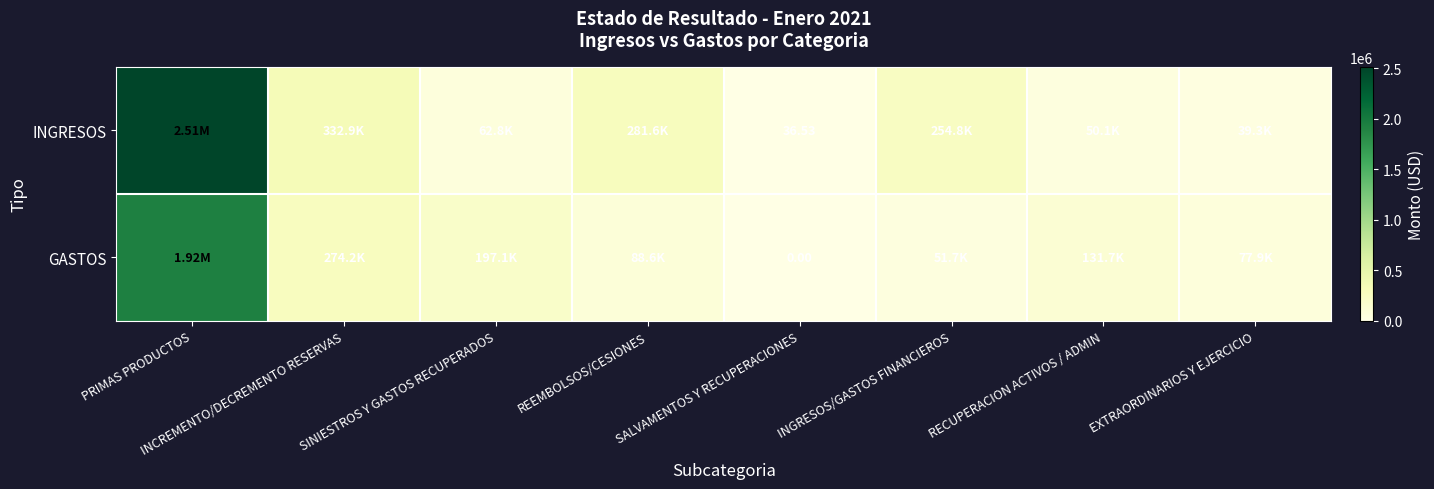

Rank the series at SALVAMENTOS Y RECUPERACIONES from highest to lowest value.

INGRESOS, GASTOS